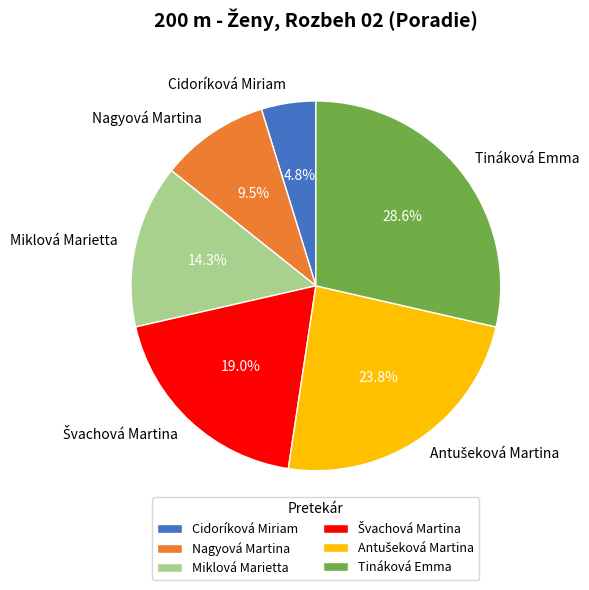

Approximately how many times larger is the value at Nagyová Martina compared to Cidoríková Miriam?

2.0